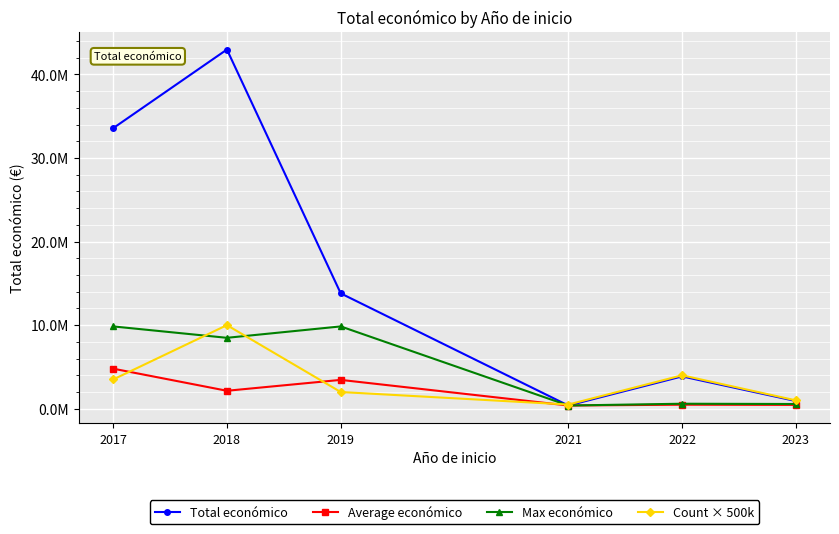

At how many categories does at least one series exceed 33006454?

2